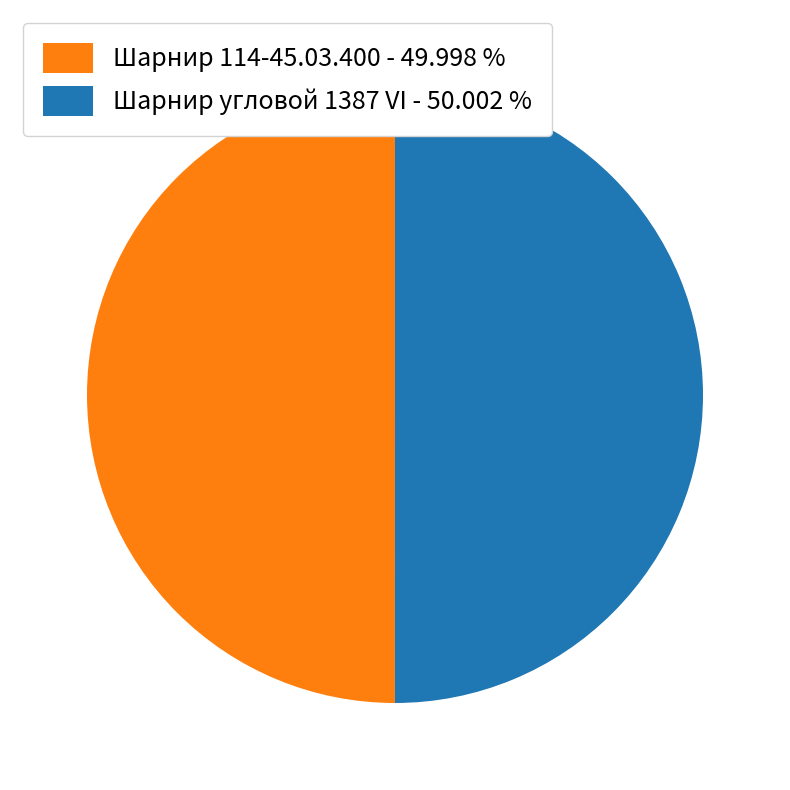

Count the number of slices in the pie.

2